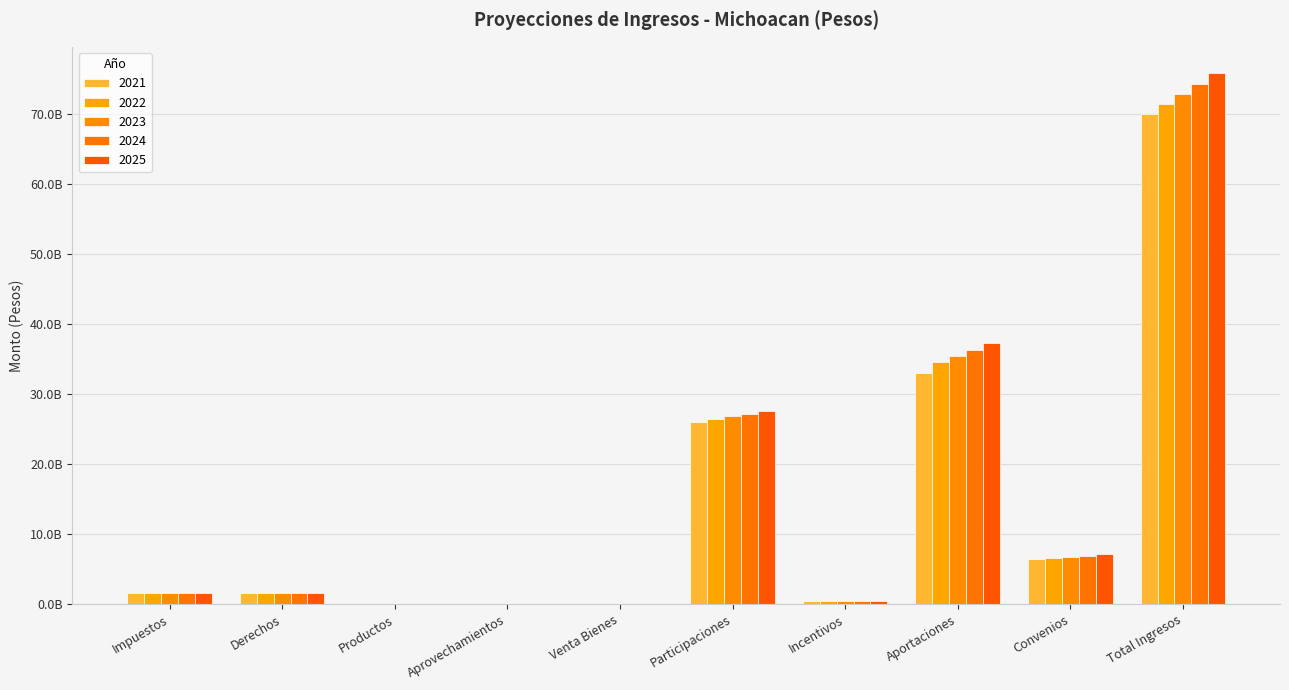

True or false: 2022 has a value of 821710785 at Impuestos.

False